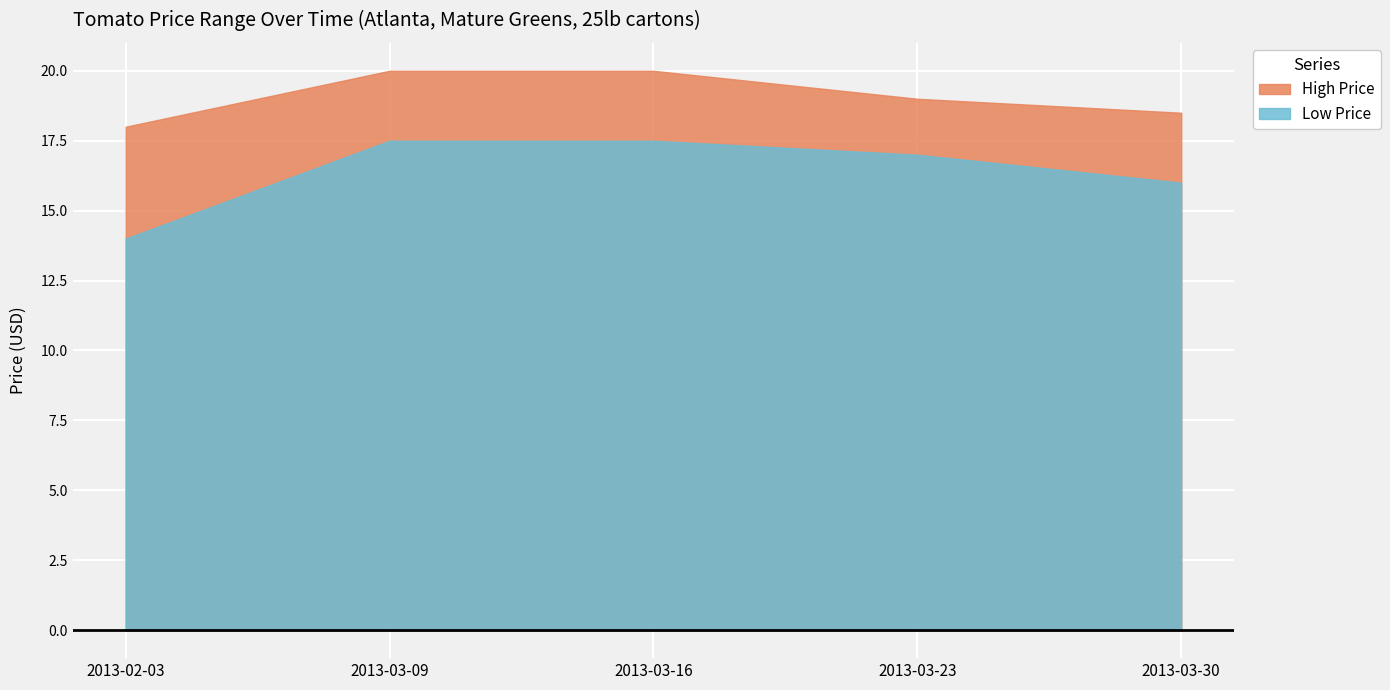

Rank the series at 2013-03-16 from highest to lowest value.

High Price, Low Price